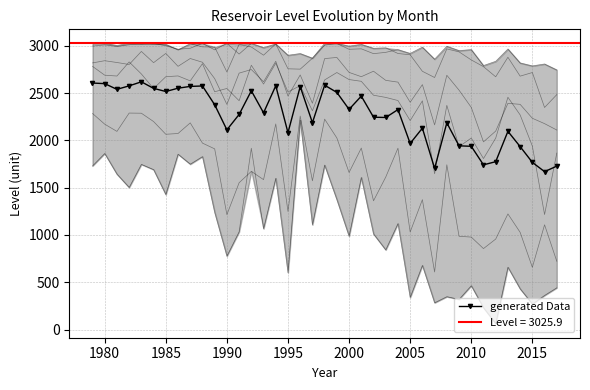

How many interior local peaks (higher than both neighbors) does the data have?

11